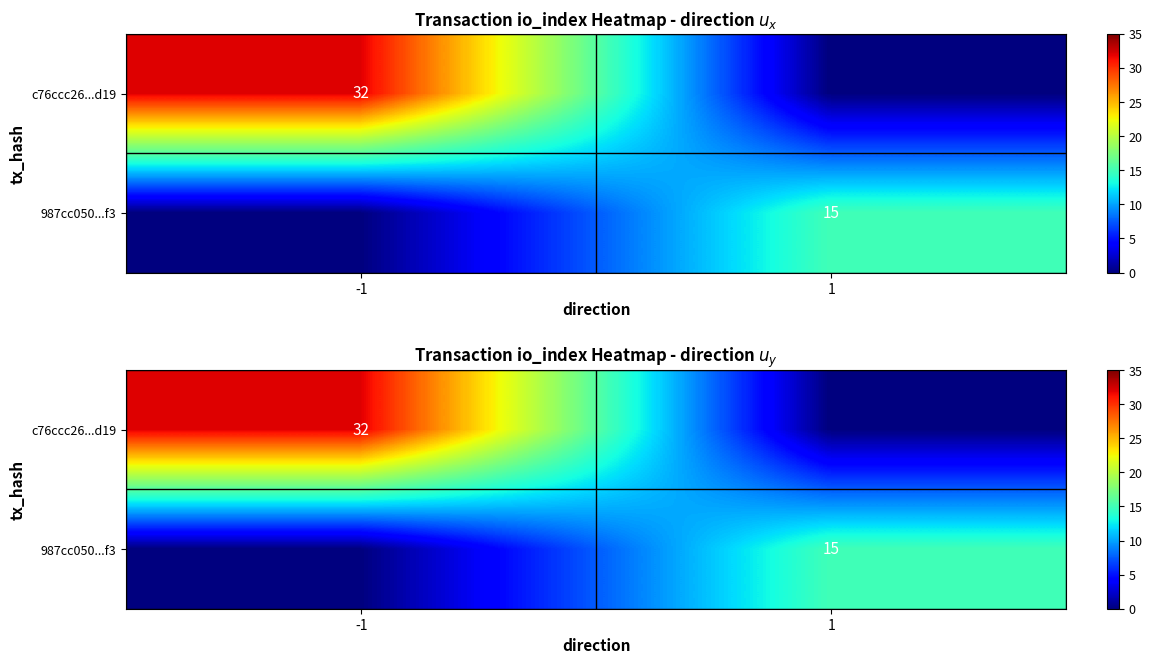

Count the c76ccc26...d19 values in the range 0 to 32.

2